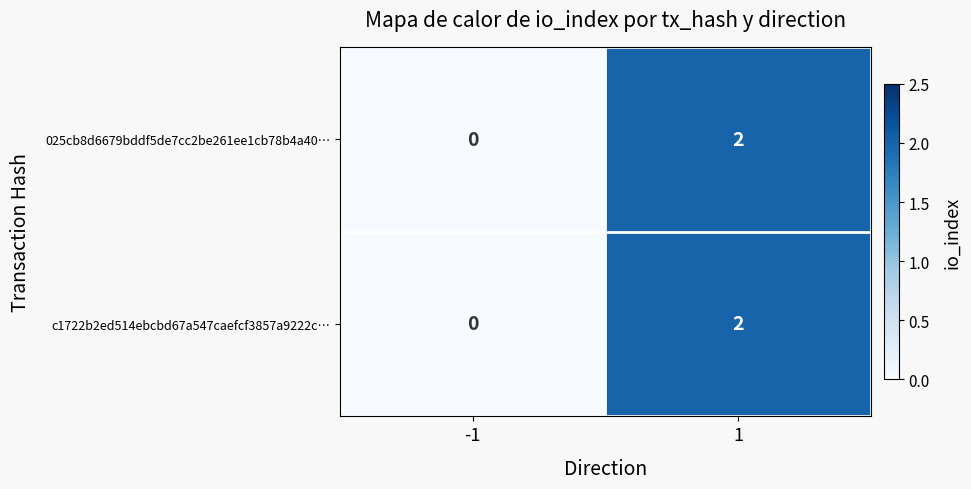

What is the total value across all series at 1?

4